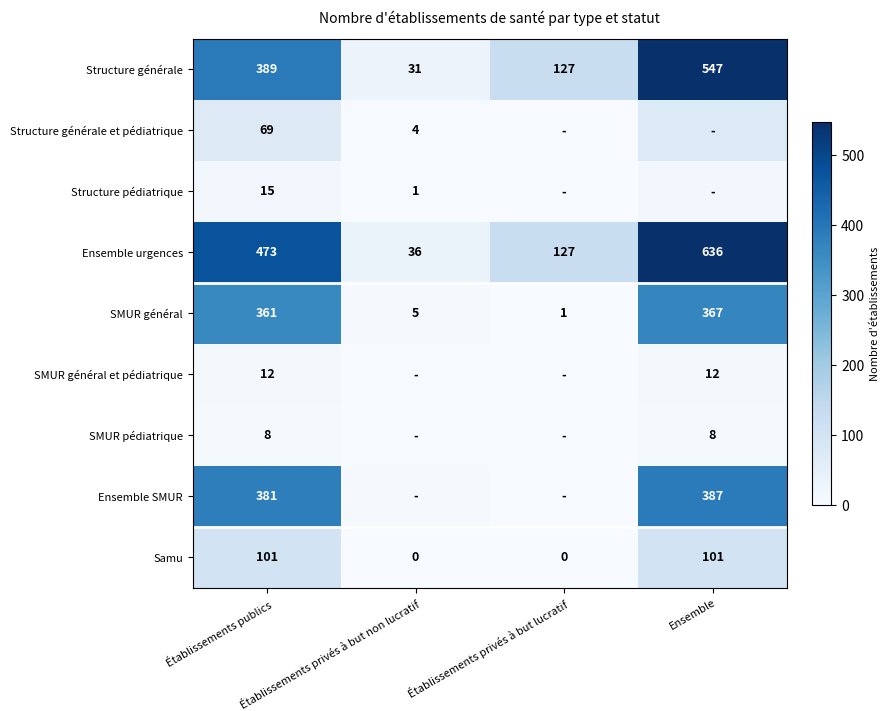

Rank the series at Établissements publics from lowest to highest value.

SMUR pédiatrique, SMUR général et pédiatrique, Structure pédiatrique, Structure générale et pédiatrique, Samu, SMUR général, Ensemble SMUR, Structure générale, Ensemble urgences